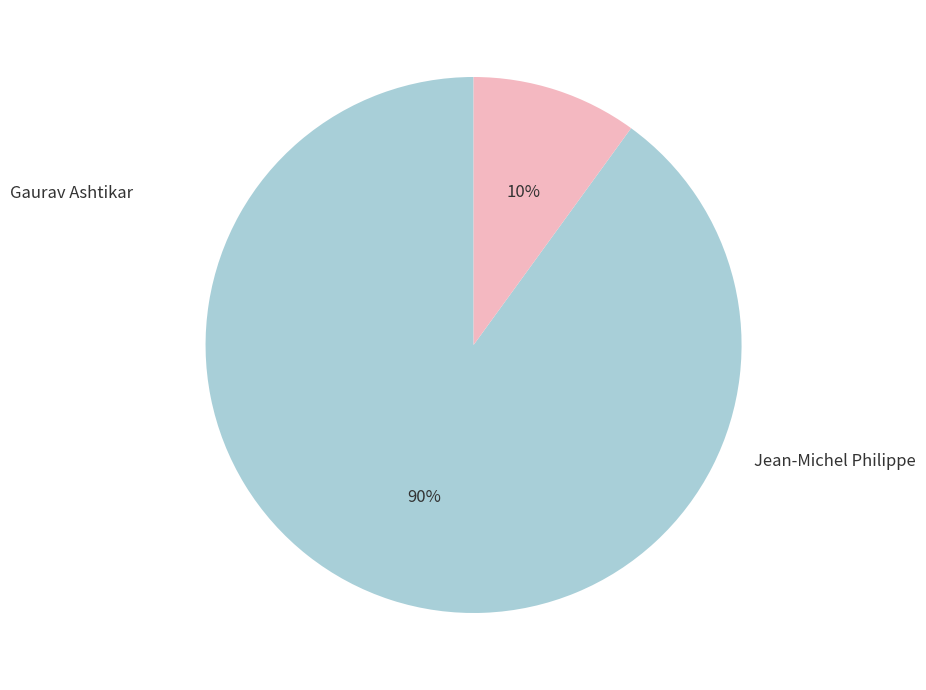

Is it true that Jean-Michel Philippe is 24% of the pie?

False